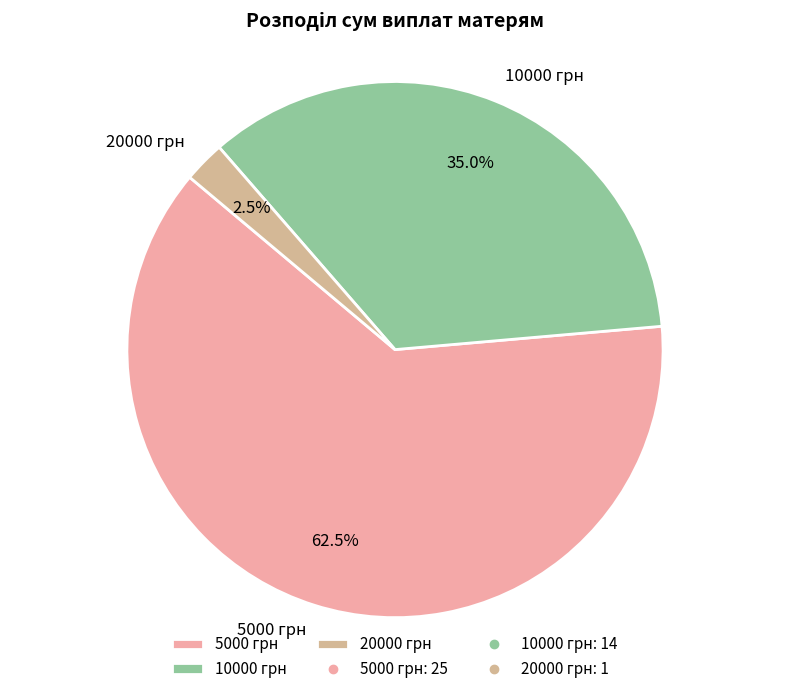

To the nearest percent, what is the combined percentage of 5000 грн and 20000 грн?

65%